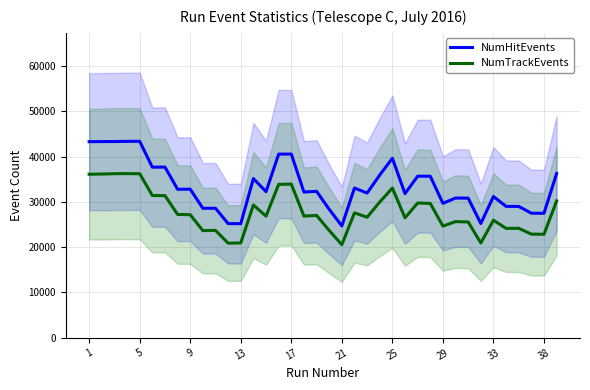

True or false: NumTrackEvents and NumHitEvents cross at least once.

False